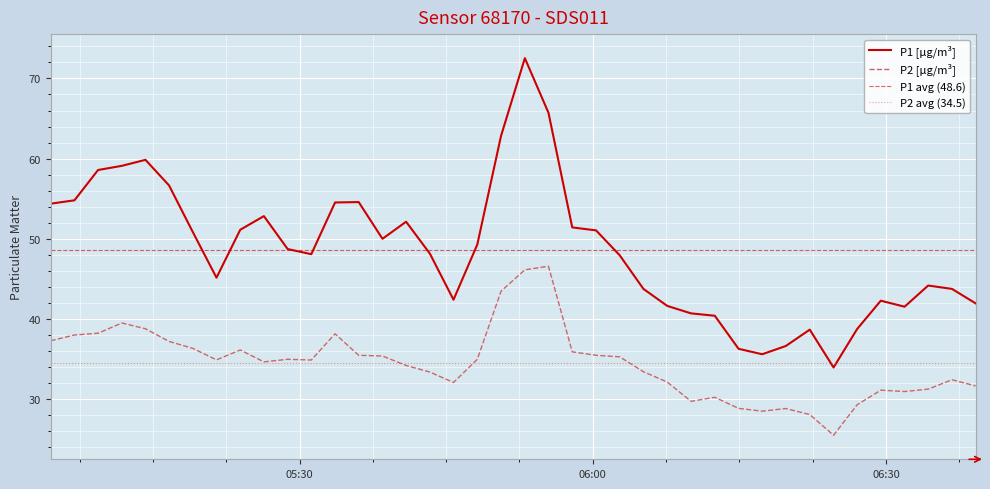

Reading left to right, extract all data points from this chart.

P1: 54.4	54.8	58.6	59.1	59.9	56.6	50.8	45.1	51.1	52.8	48.7	48.1	54.5	54.6	50.0	52.1	48.1	42.4	49.3	62.9	72.5	65.7	51.4	51.0	48.0	43.8	41.6	40.7	40.4	36.3	35.6	36.6	38.7	34.0	38.8	42.3	41.5	44.2	43.8	42.0
P2: 37.3	38.0	38.2	39.5	38.8	37.2	36.3	34.9	36.1	34.6	35.0	34.9	38.1	35.5	35.4	34.2	33.4	32.1	35.0	43.5	46.1	46.6	35.9	35.5	35.3	33.4	32.1	29.7	30.2	28.9	28.5	28.8	28.1	25.5	29.3	31.1	30.9	31.2	32.4	31.6